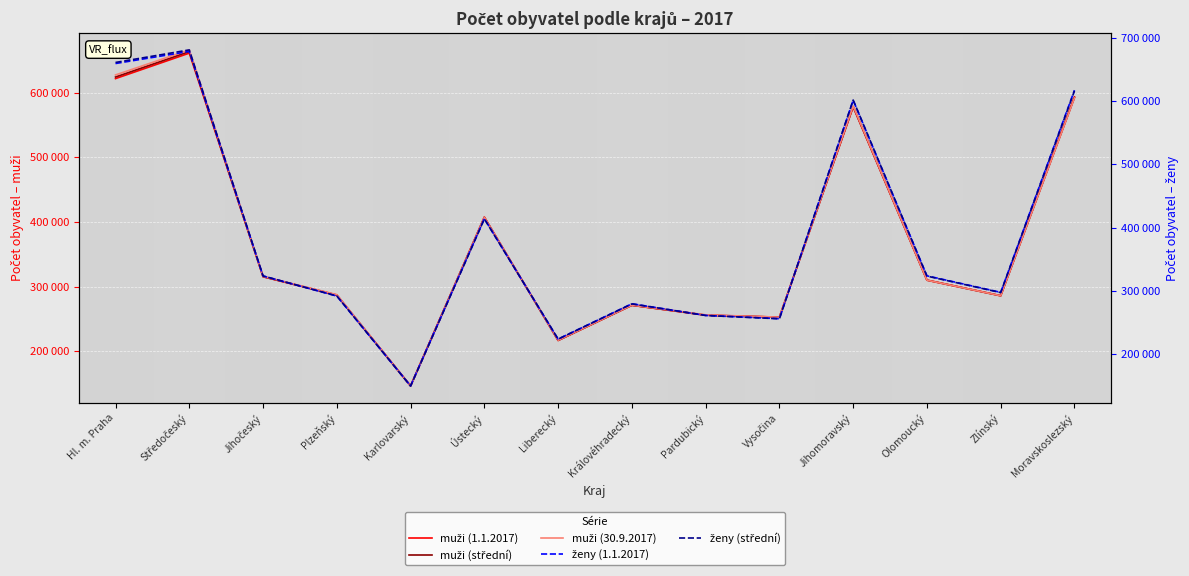

Which has a higher value, Hl. m. Praha or Středočeský?

Středočeský